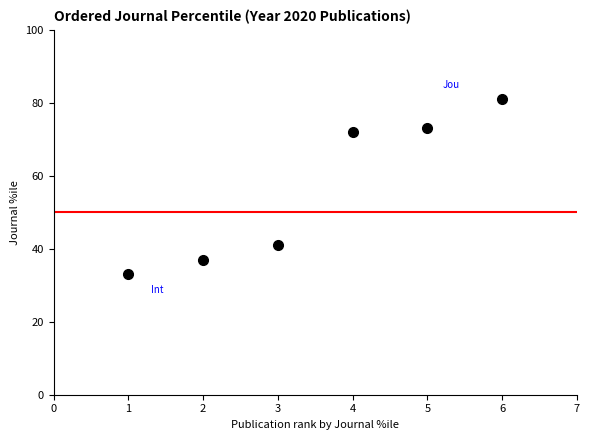

True or false: there are more than 0 points higher than both neighbors.

False